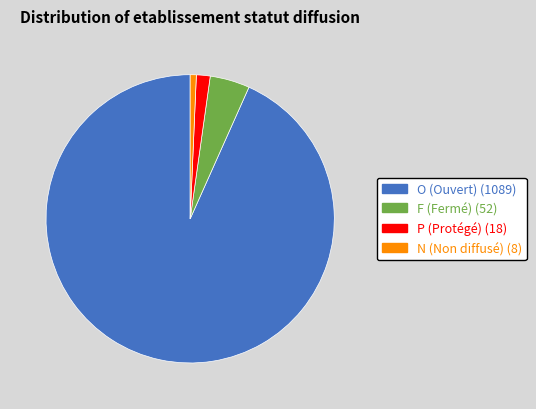

Rank the categories by value from lowest to highest.

N, P, F, O